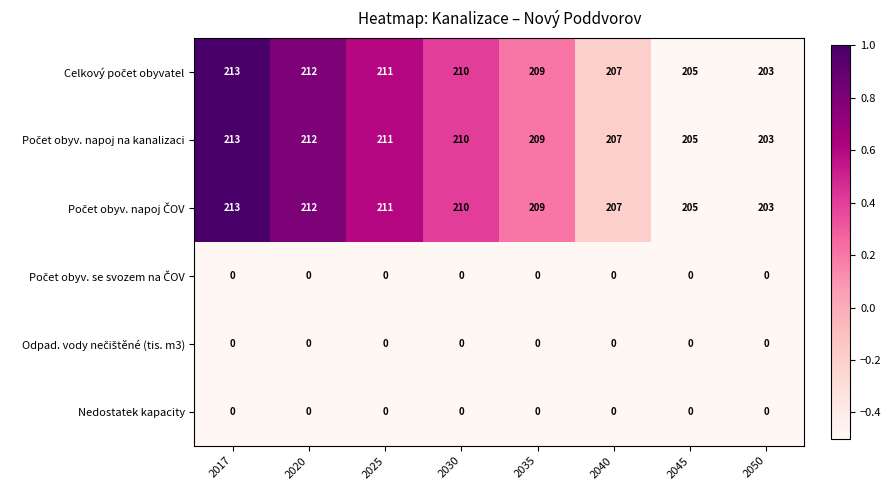

What is the greatest value displayed?

213